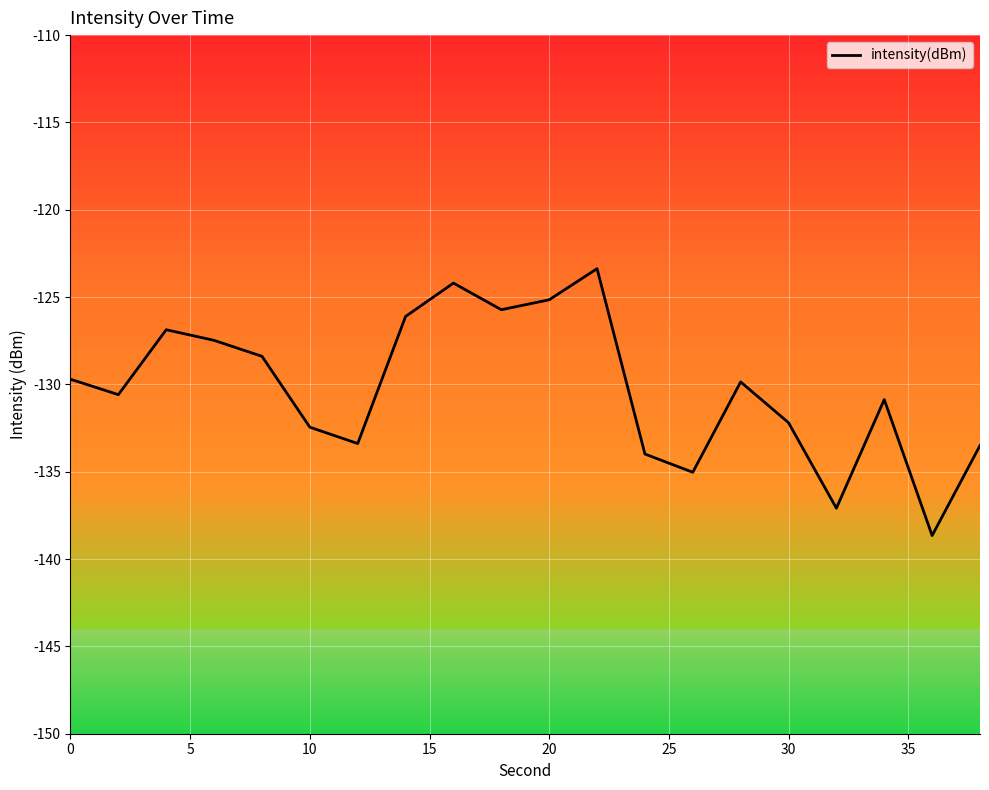

What is the minimum value shown in the chart?

-138.7